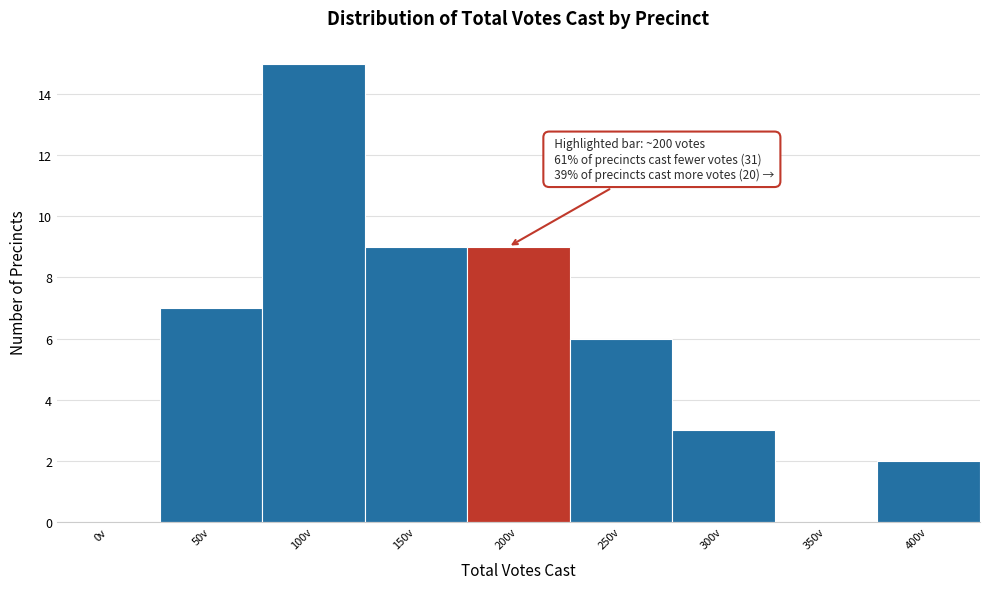

Reading left to right, transcribe all the data shown in this chart.

0v=0	50v=7	100v=15	150v=9	200v=9	250v=6	300v=3	350v=0	400v=2